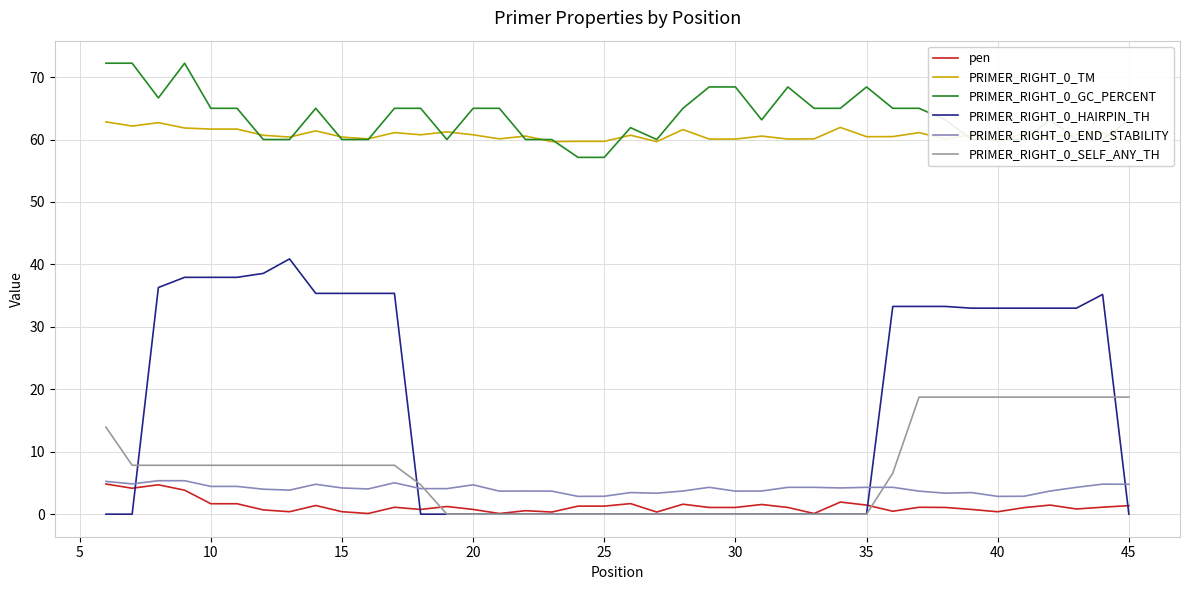

True or false: PRIMER_RIGHT_0_GC_PERCENT has a value of 60.0 at 40.

True